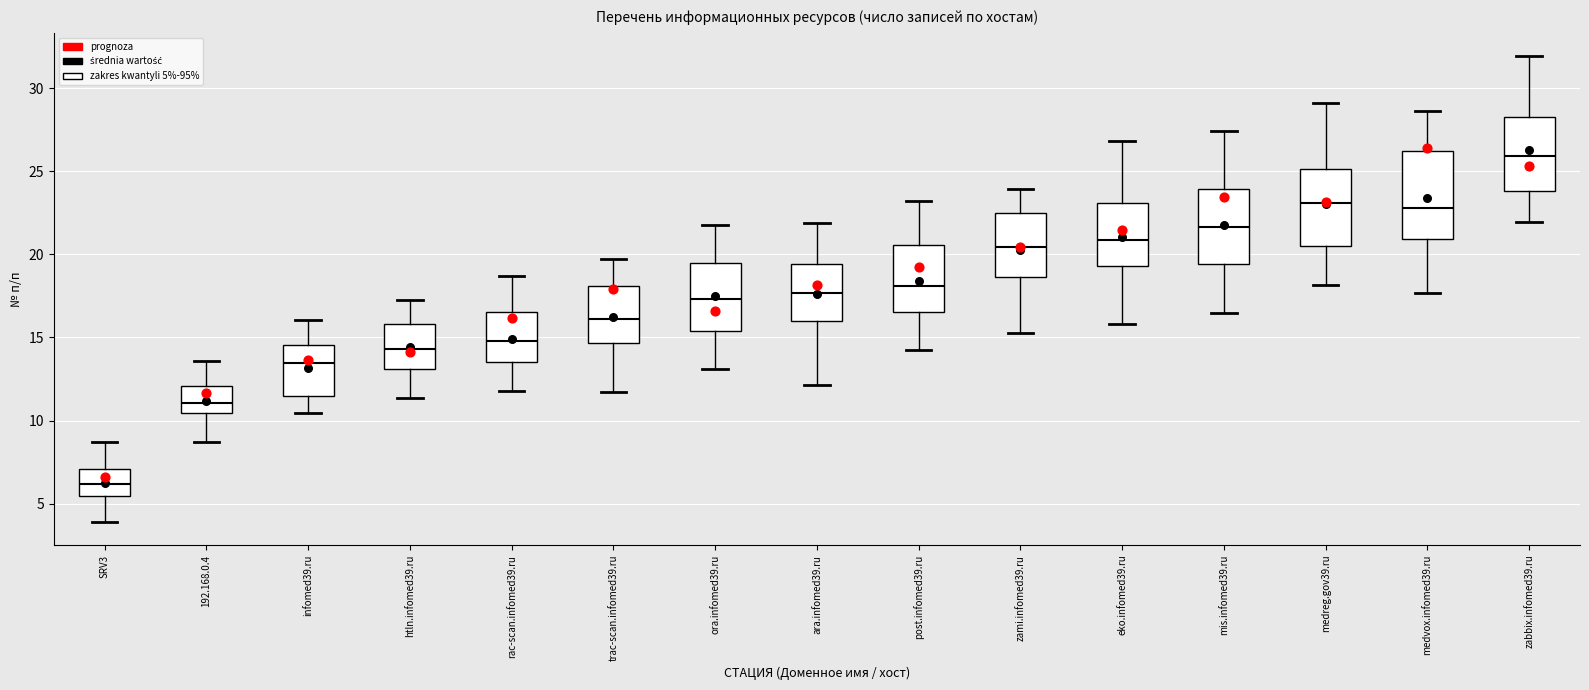

Reading left to right, read every box against the y-axis: the position of its median line, the range the box covers, and the ends of its whiskers. The values are not printed on the chart, so give them approximately, as read against the axis.

SRV3: median 6.0, box 5.5 to 7.0, whiskers 4.0 to 8.5
192.168.0.4: median 11.0, box 10.5 to 12.0, whiskers 8.5 to 13.5
infomed39.ru: median 13.5, box 11.5 to 14.5, whiskers 10.5 to 16.0
htln.infomed39.ru: median 14.5, box 13.0 to 16.0, whiskers 11.5 to 17.5
rac-scan.infomed39.ru: median 15.0, box 13.5 to 16.5, whiskers 12.0 to 18.5
trac-scan.infomed39.ru: median 16.0, box 14.5 to 18.0, whiskers 11.5 to 19.5
ora.infomed39.ru: median 17.5, box 15.5 to 19.5, whiskers 13.0 to 22.0
ara.infomed39.ru: median 17.5, box 16.0 to 19.5, whiskers 12.0 to 22.0
post.infomed39.ru: median 18.0, box 16.5 to 20.5, whiskers 14.5 to 23.0
zami.infomed39.ru: median 20.5, box 18.5 to 22.5, whiskers 15.5 to 24.0
eko.infomed39.ru: median 21.0, box 19.5 to 23.0, whiskers 16.0 to 27.0
mis.infomed39.ru: median 21.5, box 19.5 to 24.0, whiskers 16.5 to 27.5
medreg.gov39.ru: median 23.0, box 20.5 to 25.0, whiskers 18.0 to 29.0
medvox.infomed39.ru: median 23.0, box 21.0 to 26.0, whiskers 17.5 to 28.5
zabbix.infomed39.ru: median 26.0, box 24.0 to 28.5, whiskers 22.0 to 32.0